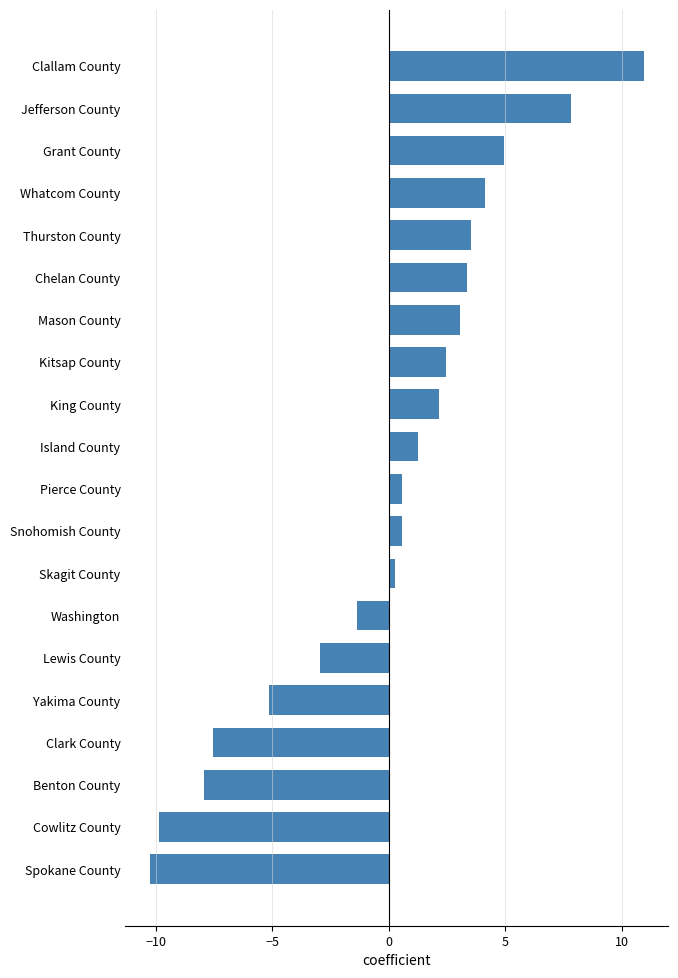

What is the difference between the maximum and minimum values?

21.2